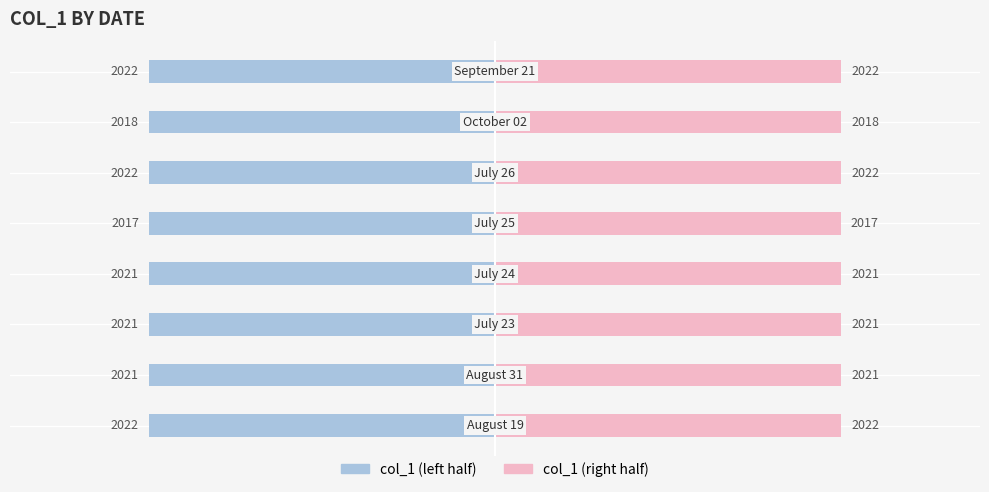

The value of col_1 (right) at 1500 is 1324.5. True or false?

False